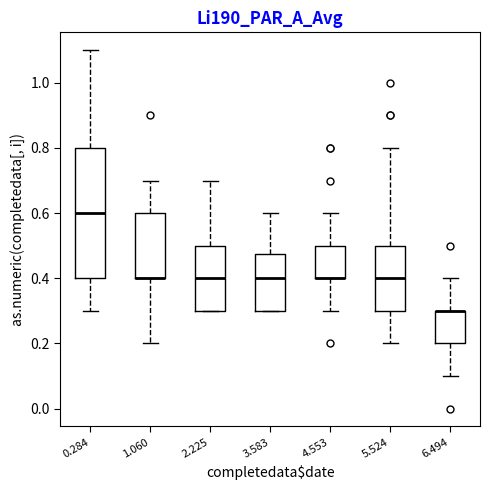

Reading left to right, read every box against the y-axis: the position of its median line, the range the box covers, and the ends of its whiskers. The values are not printed on the chart, so give them approximately, as read against the axis.

0.284: median 0.60, box 0.40 to 0.80, whiskers 0.30 to 1.10
1.060: median 0.40 (drawn on the box's lower edge), box 0.40 to 0.60, whiskers 0.20 to 0.70
2.225: median 0.40, box 0.30 to 0.50, whiskers 0.30 to 0.70
3.583: median 0.40, box 0.30 to 0.48, whiskers 0.30 to 0.60
4.553: median 0.40 (drawn on the box's lower edge), box 0.40 to 0.50, whiskers 0.30 to 0.60
5.524: median 0.40, box 0.30 to 0.50, whiskers 0.20 to 0.80
6.494: median 0.30 (drawn on the box's upper edge), box 0.20 to 0.30, whiskers 0.10 to 0.40